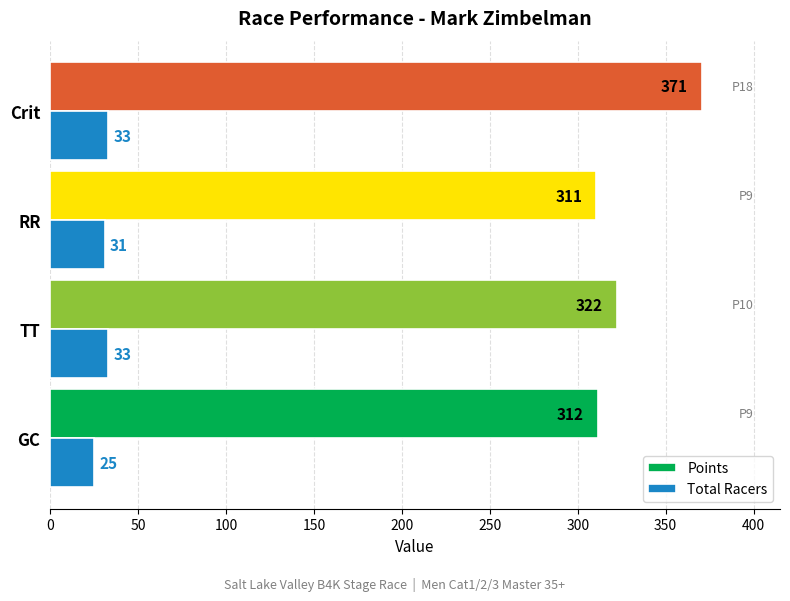

At which label is Points closest to 340?

TT